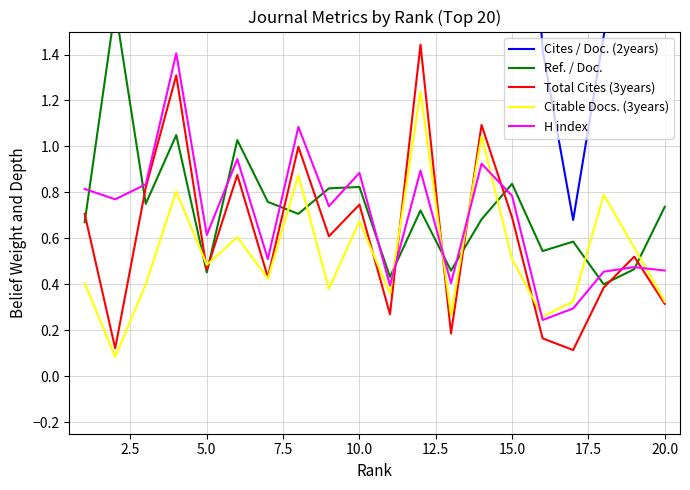

Reading left to right, list all the values displayed in this chart.

Cites / Doc. (2years): 12.0	4.0	6.1	4.4	2.8	3.1	2.1	2.5	3.3	2.8	2.1	3.4	1.8	2.4	3.4	1.4	0.7	1.5	2.2	2.1
Ref. / Doc.: 0.7	1.6	0.8	1.0	0.5	1.0	0.8	0.7	0.8	0.8	0.4	0.7	0.5	0.7	0.8	0.5	0.6	0.4	0.5	0.7
Total Cites (3years): 0.7	0.1	0.8	1.3	0.5	0.9	0.4	1.0	0.6	0.7	0.3	1.4	0.2	1.1	0.7	0.2	0.1	0.4	0.5	0.3
Citable Docs. (3years): 0.4	0.1	0.4	0.8	0.5	0.6	0.4	0.9	0.4	0.7	0.4	1.2	0.3	1.0	0.5	0.3	0.3	0.8	0.6	0.3
H index: 0.8	0.8	0.8	1.4	0.6	0.9	0.5	1.1	0.7	0.9	0.4	0.9	0.4	0.9	0.8	0.2	0.3	0.5	0.5	0.5